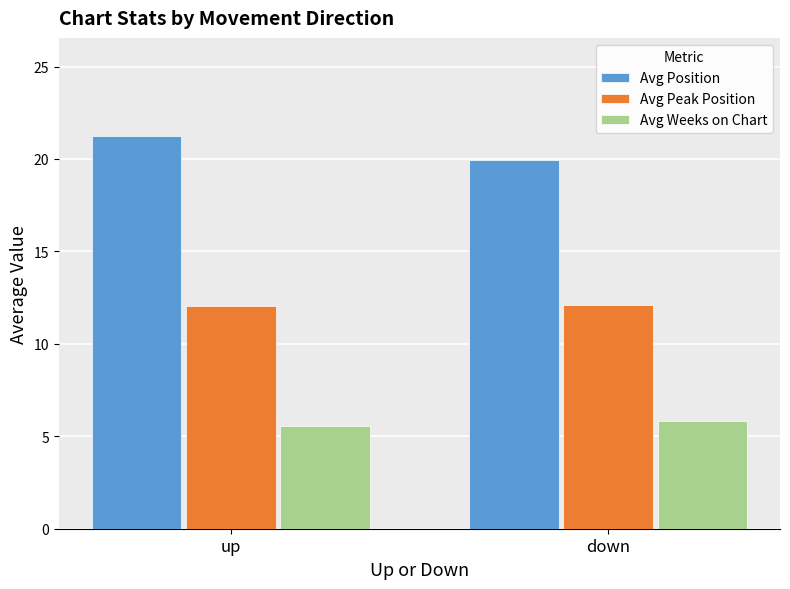

What value does the Avg Peak Position series have at down?

12.1